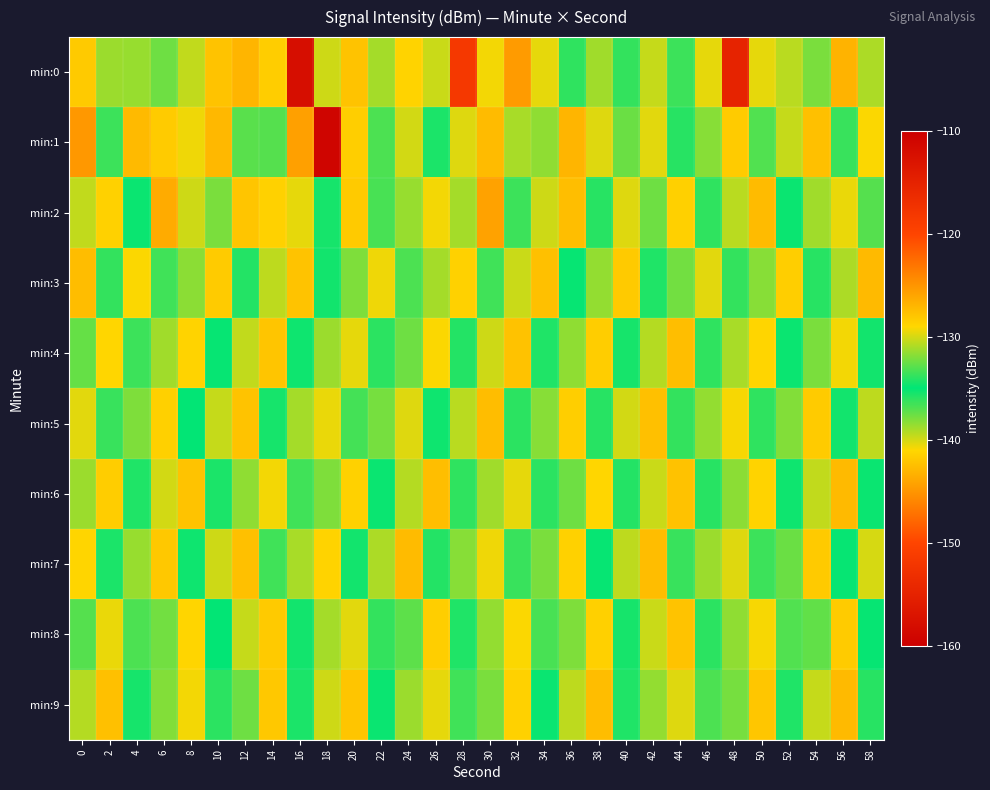

Reading right to left, what are all the values shown in this chart?

min:0: 58=-131.0	56=-126.8	54=-132.1	52=-130.6	50=-129.6	48=-154.8	46=-129.6	44=-136.4	42=-130.3	40=-133.8	38=-138.7	36=-133.9	34=-129.5	32=-125.4	30=-129.3	28=-151.8	26=-130.2	24=-128.8	22=-131.2	20=-127.8	18=-130.2	16=-112.1	14=-128.4	12=-126.9	10=-127.8	8=-139.6	6=-137.6	4=-138.6	2=-131.4	0=-128.2
min:1: 58=-129.1	56=-133.7	54=-127.6	52=-130.4	50=-136.9	48=-128.3	46=-131.8	44=-134.1	42=-129.7	40=-132.5	38=-140.2	36=-126.9	34=-138.4	32=-131.0	30=-127.3	28=-129.8	26=-135.6	24=-130.1	22=-133.2	20=-128.5	18=-159.2	16=-125.7	14=-133.0	12=-137.1	10=-142.9	8=-129.4	6=-141.7	4=-127.2	2=-136.4	0=-125.2
min:2: 58=-133.0	56=-129.5	54=-131.2	52=-134.8	50=-127.3	48=-130.7	46=-136.1	44=-128.6	42=-132.4	40=-129.8	38=-135.9	36=-127.5	34=-130.2	32=-133.6	30=-125.8	28=-138.9	26=-129.3	24=-131.4	22=-136.7	20=-128.2	18=-134.5	16=-129.6	14=-141.3	12=-127.9	10=-132.1	8=-139.8	6=-126.4	4=-135.2	2=-128.7	0=-130.5
min:3: 58=-127.2	56=-130.9	54=-134.1	52=-128.5	50=-131.8	48=-136.2	46=-129.7	44=-132.3	42=-135.7	40=-128.2	38=-131.5	36=-134.9	34=-127.6	32=-130.3	30=-133.5	28=-128.7	26=-131.1	24=-136.8	22=-129.4	20=-132.0	18=-135.4	16=-127.8	14=-130.6	12=-134.2	10=-128.3	8=-131.7	6=-136.5	4=-129.1	2=-133.8	0=-127.4
min:4: 58=-134.6	56=-129.3	54=-132.1	52=-135.2	50=-128.9	48=-131.0	46=-133.9	44=-127.5	42=-130.8	40=-135.5	38=-128.4	36=-131.6	34=-134.3	32=-127.7	30=-130.2	28=-135.8	26=-129.1	24=-132.4	22=-136.0	20=-129.6	18=-131.3	16=-134.7	14=-127.9	12=-130.5	10=-135.1	8=-128.8	6=-131.2	4=-136.4	2=-129.0	0=-132.6
min:5: 58=-130.6	56=-135.4	54=-128.3	52=-131.9	50=-136.1	48=-129.2	46=-131.5	44=-133.8	42=-127.6	40=-130.1	38=-135.9	36=-128.5	34=-131.8	32=-134.0	30=-127.4	28=-130.7	26=-135.3	24=-129.8	22=-132.2	20=-136.6	18=-129.5	16=-131.1	14=-134.5	12=-127.8	10=-130.4	8=-135.0	6=-128.6	4=-132.0	2=-136.3	0=-129.7
min:6: 58=-134.8	56=-127.2	54=-130.5	52=-135.3	50=-128.8	48=-131.7	46=-134.1	44=-127.7	42=-130.3	40=-135.8	38=-129.0	36=-132.4	34=-136.0	32=-129.6	30=-131.2	28=-133.9	26=-127.5	24=-130.8	22=-135.2	20=-128.7	18=-132.0	16=-136.5	14=-129.3	12=-131.6	10=-134.4	8=-127.8	6=-130.1	4=-135.7	2=-128.4	0=-131.3
min:7: 58=-130.0	56=-134.9	54=-128.2	52=-132.5	50=-136.4	48=-129.8	46=-131.3	44=-133.7	42=-127.4	40=-130.6	38=-135.1	36=-128.7	34=-132.1	32=-136.3	30=-129.4	28=-131.8	26=-134.2	24=-127.3	22=-130.9	20=-135.4	18=-128.8	16=-131.0	14=-133.5	12=-127.6	10=-130.2	8=-134.7	6=-128.1	4=-131.4	2=-135.6	0=-128.9
min:8: 58=-135.1	56=-128.3	54=-132.7	52=-136.9	50=-129.2	48=-131.6	46=-134.0	44=-127.8	42=-130.3	40=-135.5	38=-128.6	36=-132.0	34=-136.7	32=-129.1	30=-131.5	28=-134.3	26=-128.5	24=-132.8	22=-136.2	20=-129.7	18=-131.1	16=-134.6	14=-128.2	12=-130.4	10=-135.0	8=-128.9	6=-132.3	4=-136.8	2=-129.5	0=-133.0
min:9: 58=-134.1	56=-127.2	54=-130.4	52=-135.7	50=-128.0	48=-132.2	46=-136.8	44=-129.8	42=-131.5	40=-134.3	38=-127.4	36=-130.6	34=-135.2	32=-128.7	30=-132.1	28=-136.5	26=-129.6	24=-131.3	22=-134.8	20=-127.9	18=-130.2	16=-135.6	14=-128.1	12=-132.4	10=-136.0	8=-129.3	6=-131.9	4=-134.5	2=-127.6	0=-130.8